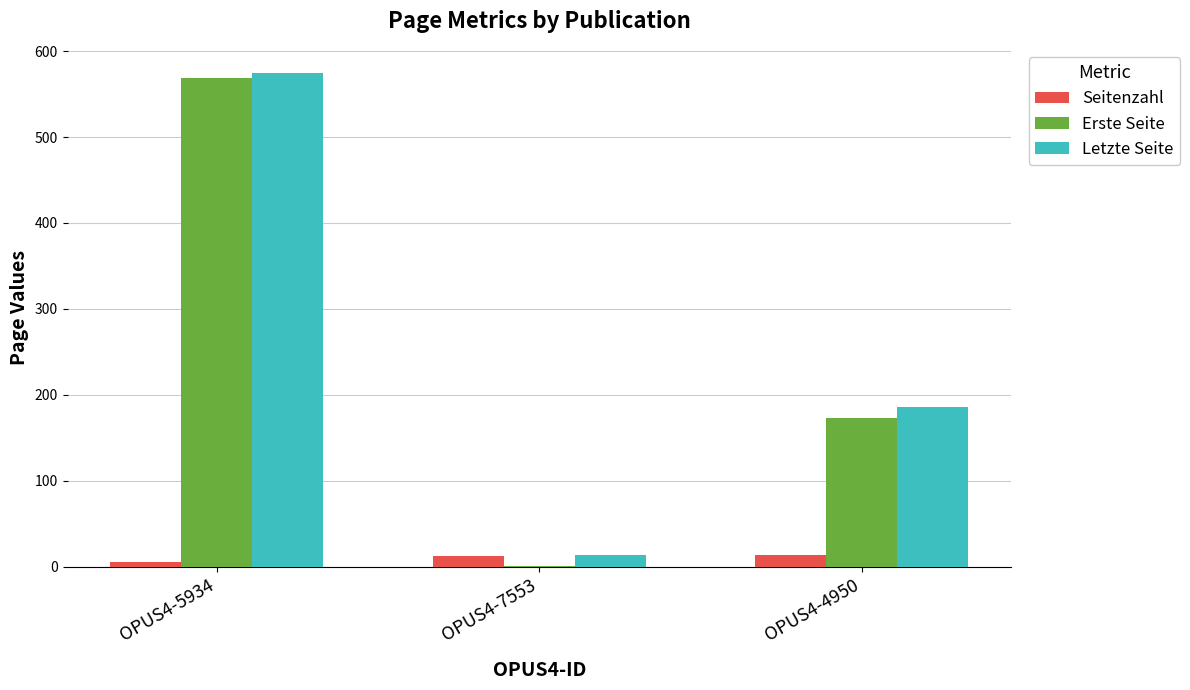

Which label corresponds to the largest value in the chart?

OPUS4-5934